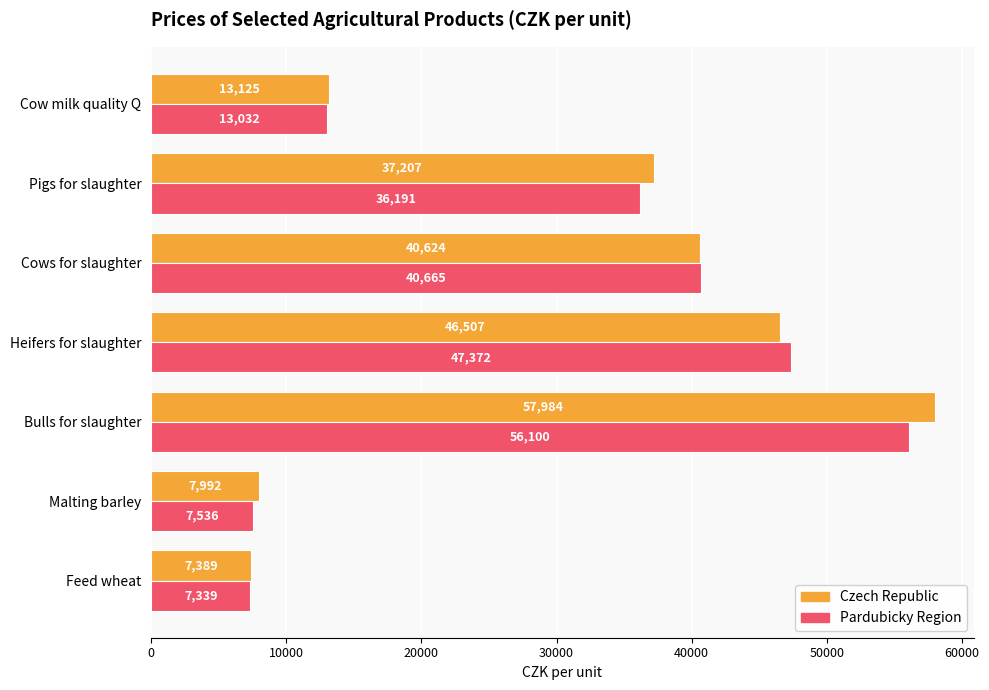

True or false: Pardubicky Region has a value of 53306 at Pigs for slaughter.

False